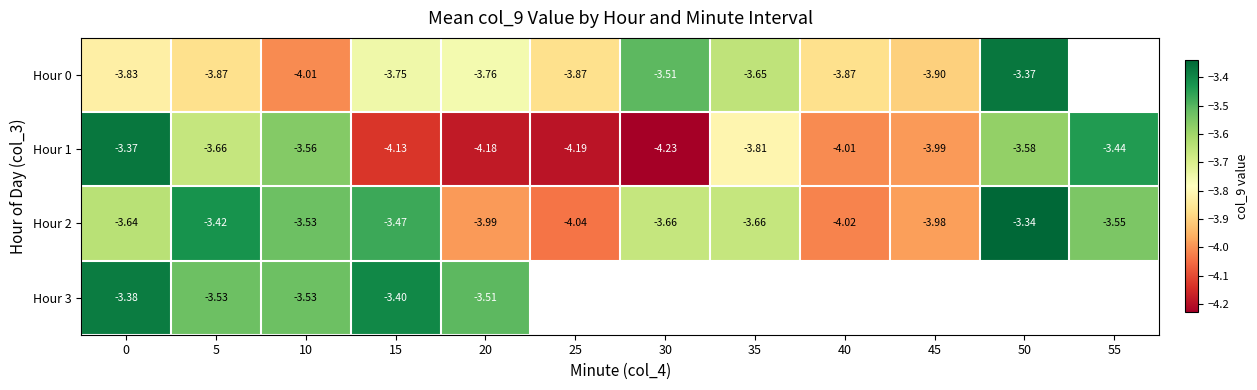

Which series changed the most between 15 and 20?

Hour 2